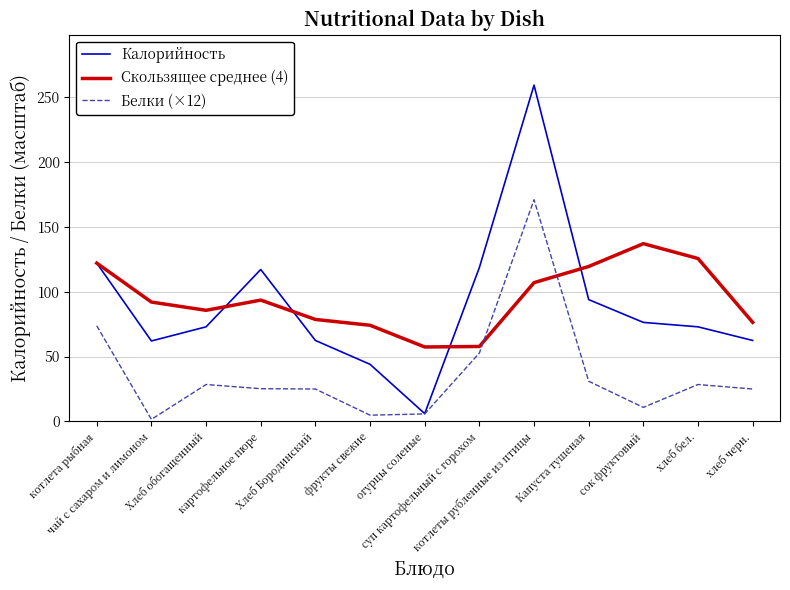

Which series changed the most between чай с сахаром и лимоном and сок фруктовый?

Скользящее среднее (4)